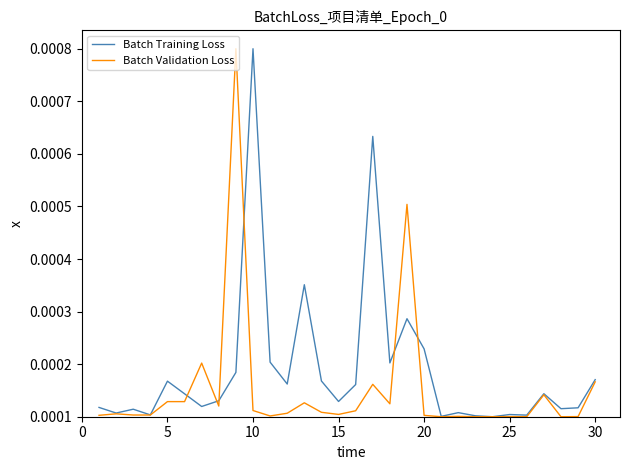

How many Batch Training Loss values are between 0 and 1?

30